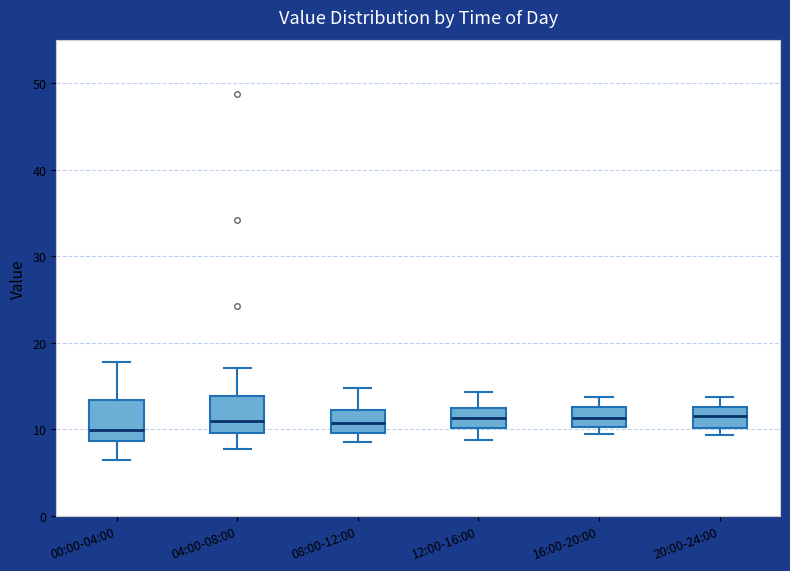

Reading left to right, read every box against the y-axis: the position of its median line, the range the box covers, and the ends of its whiskers. The values are not printed on the chart, so give them approximately, as read against the axis.

00:00-04:00: median 10, box 9 to 13, whiskers 6 to 18
04:00-08:00: median 11, box 10 to 14, whiskers 8 to 17
08:00-12:00: median 11, box 10 to 12, whiskers 9 to 15
12:00-16:00: median 11, box 10 to 12, whiskers 9 to 14
16:00-20:00: median 11, box 10 to 13, whiskers 10 (just below the box's lower edge) to 14
20:00-24:00: median 12, box 10 to 13, whiskers 9 to 14